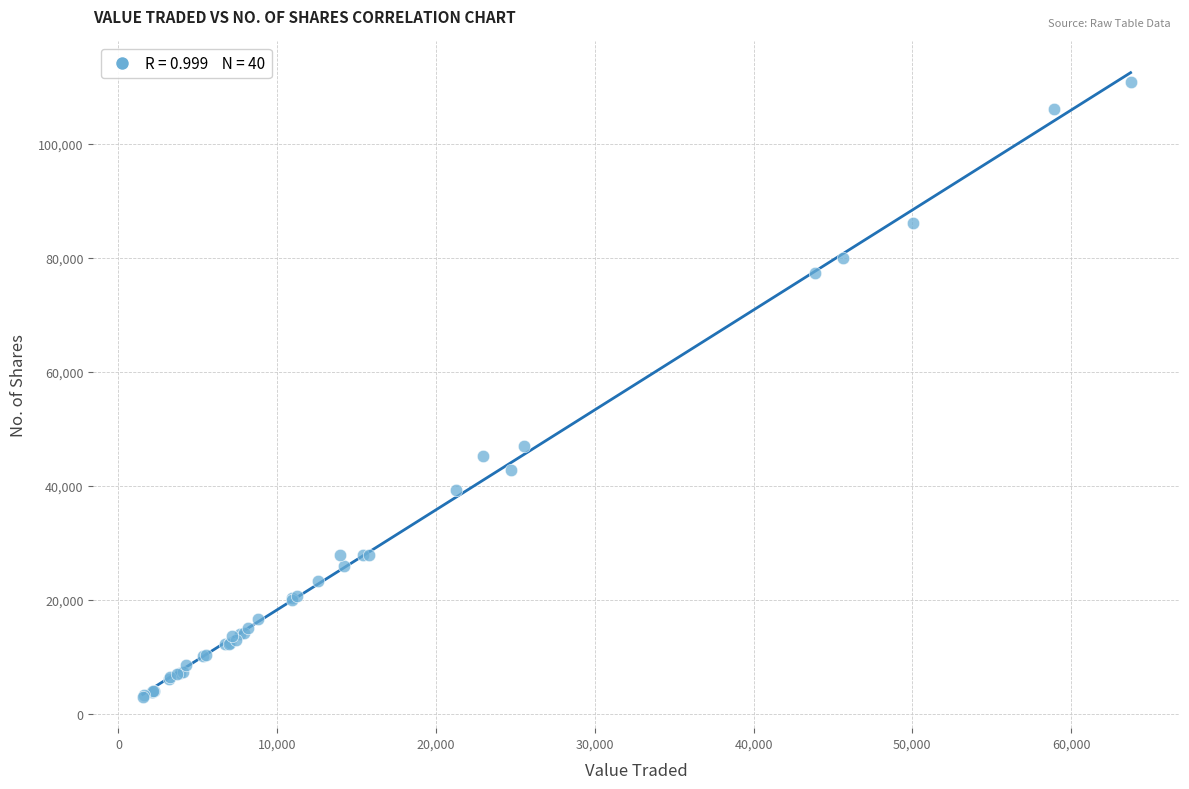

What Y value in the scatter plot is closest to 56878?

47049